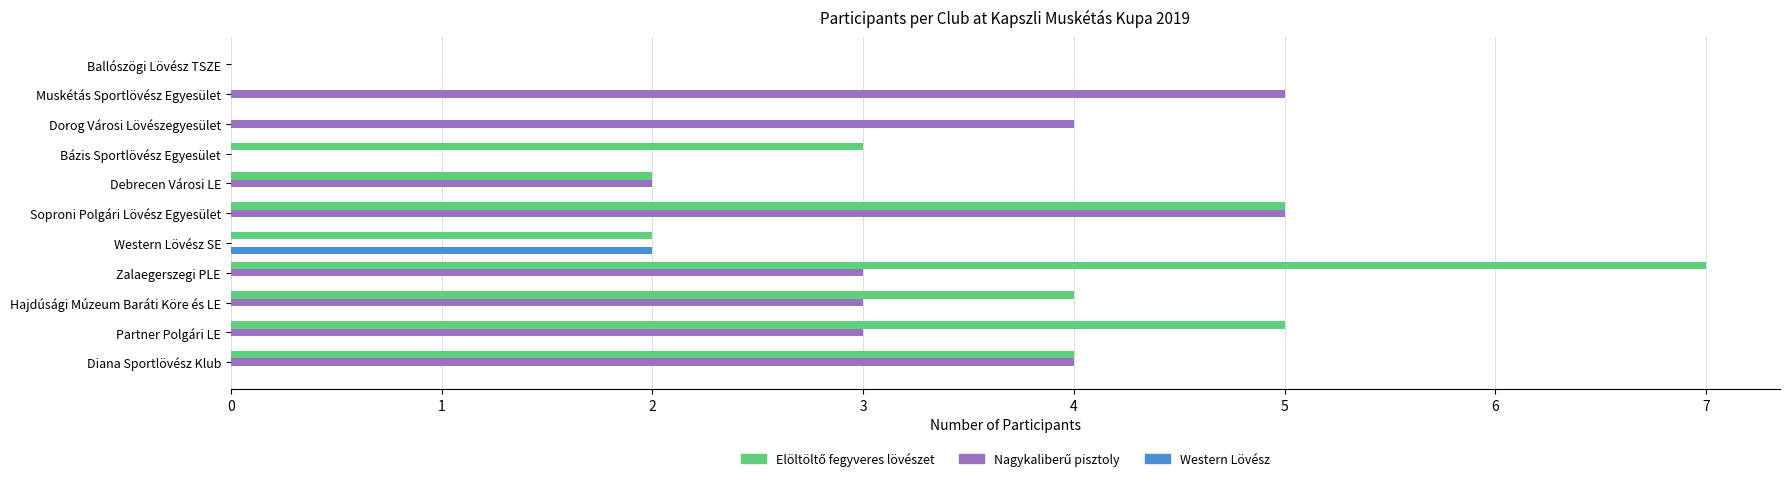

At which label does Western Lövész reach its peak?

Western Lövész SE